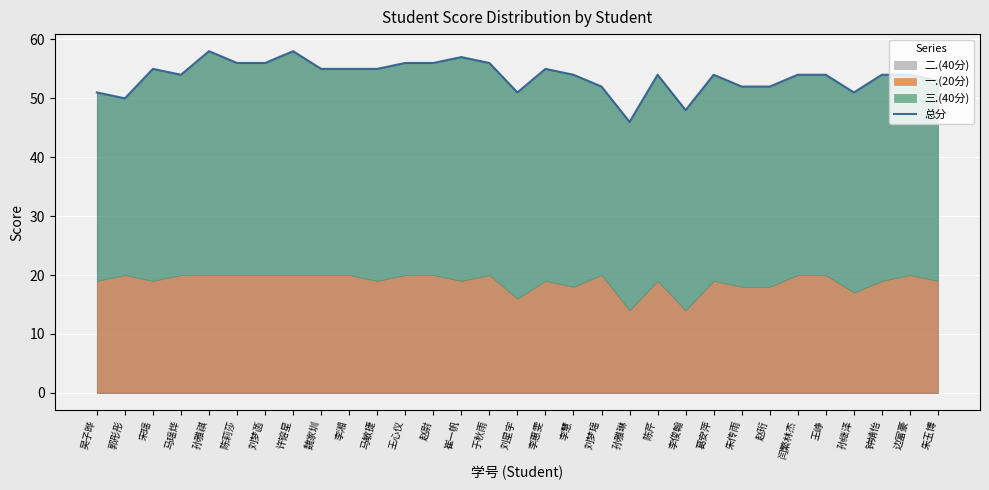

True or false: the data shows 52 at 赵珩.

True